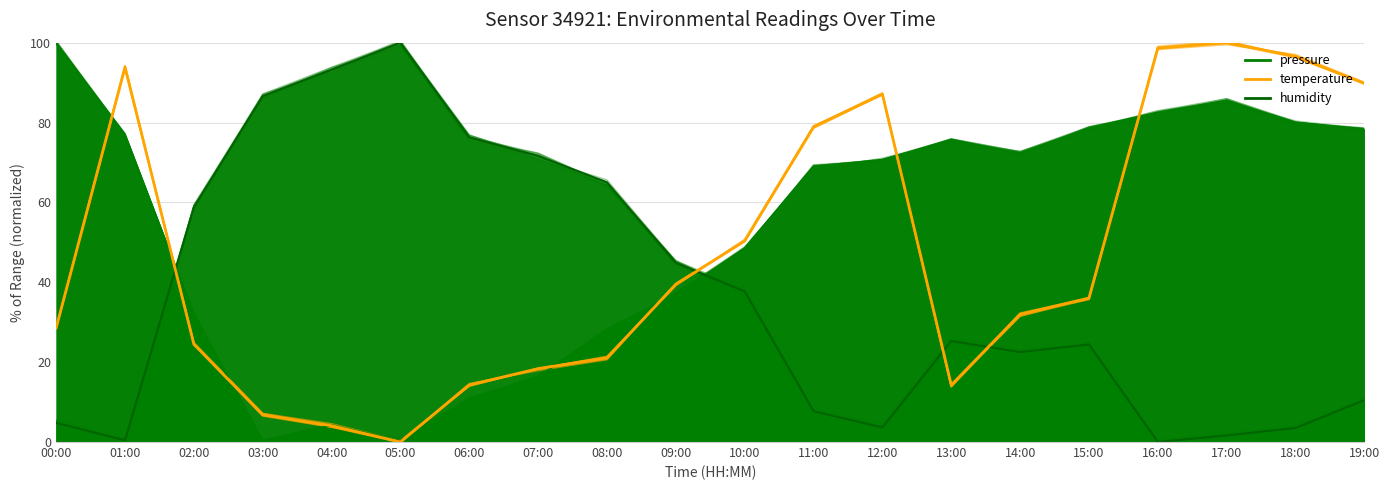

Which has a higher value, 12:00 or 09:00?

12:00